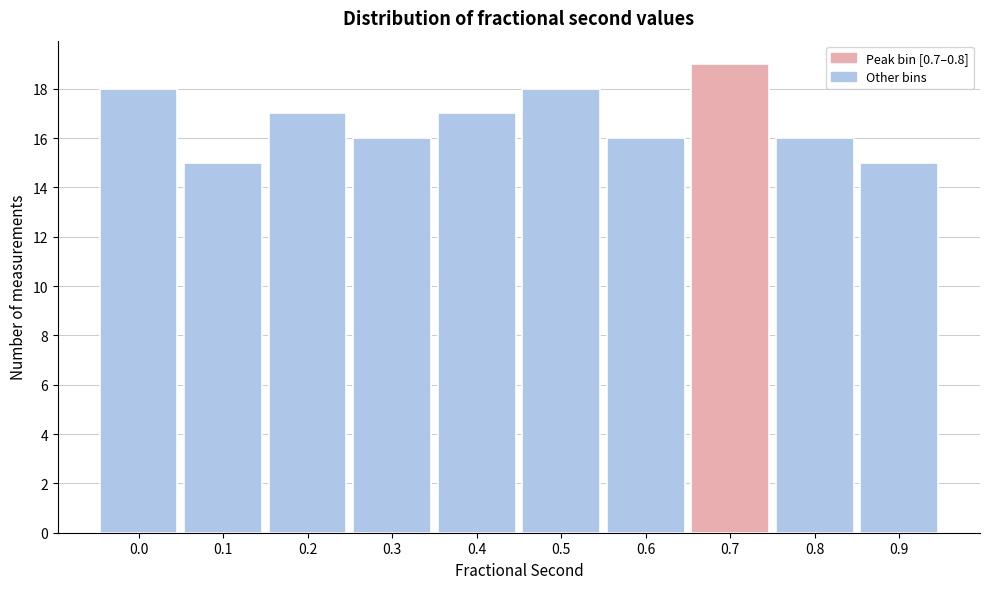

Reading left to right, transcribe all the data shown in this chart.

18	15	17	16	17	18	16	19	16	15